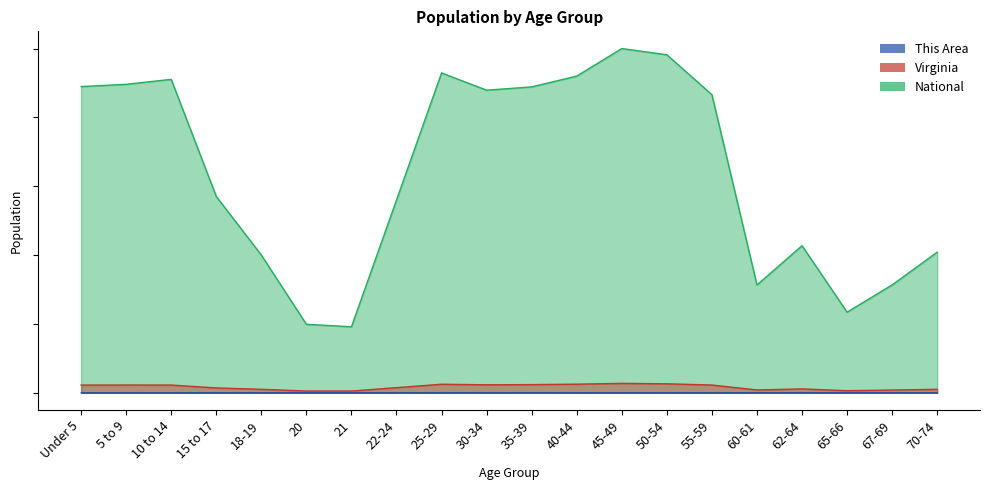

Between 67-69 and 10 to 14, which is larger?

67-69